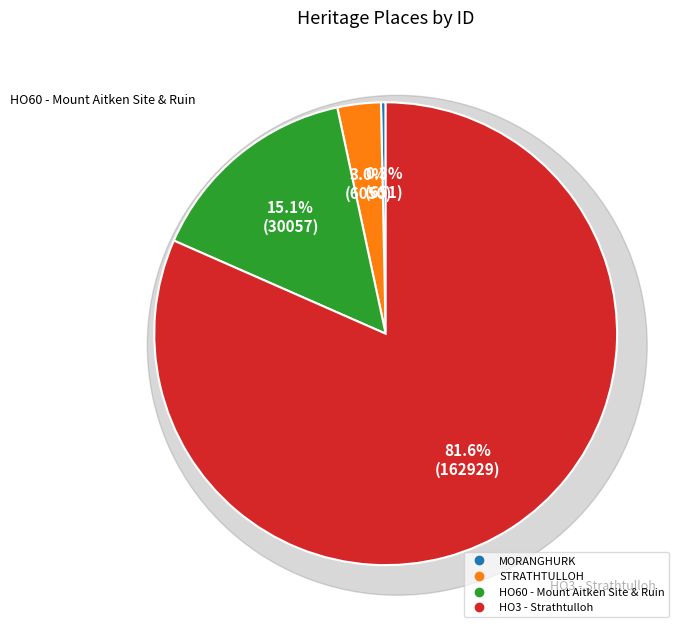

What is the change in value from MORANGHURK to STRATHTULLOH?

+5399